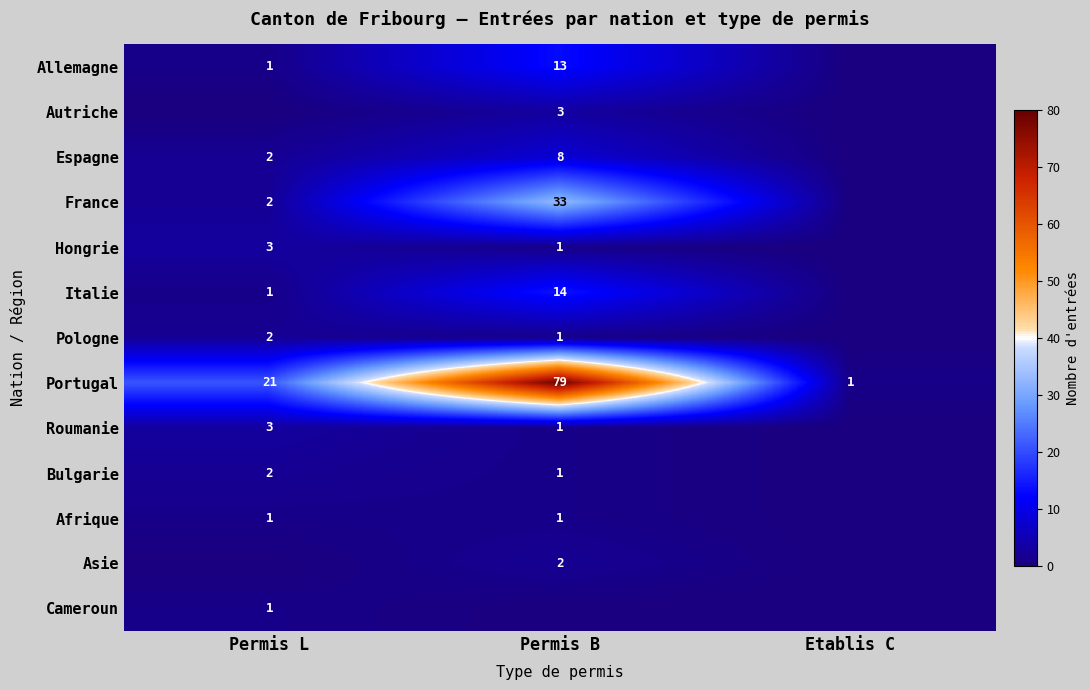

Rank the categories by Portugal value from highest to lowest.

Permis B, Permis L, Etablis C